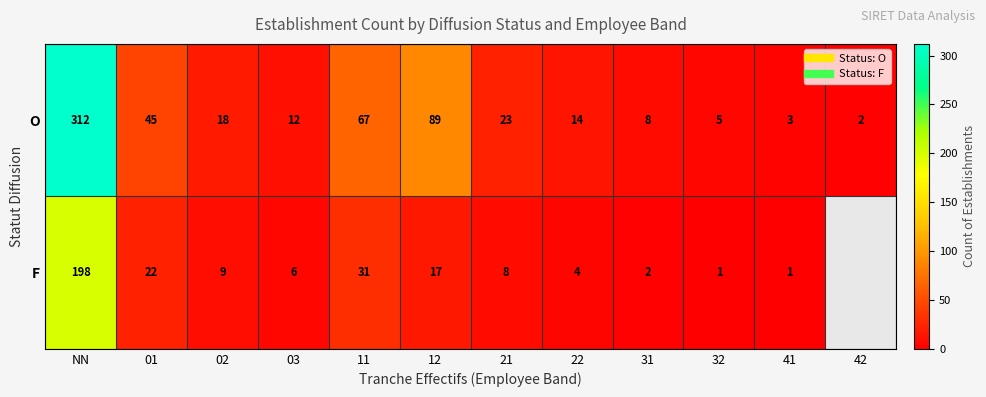

What is the total value across all series at 12?

106.0